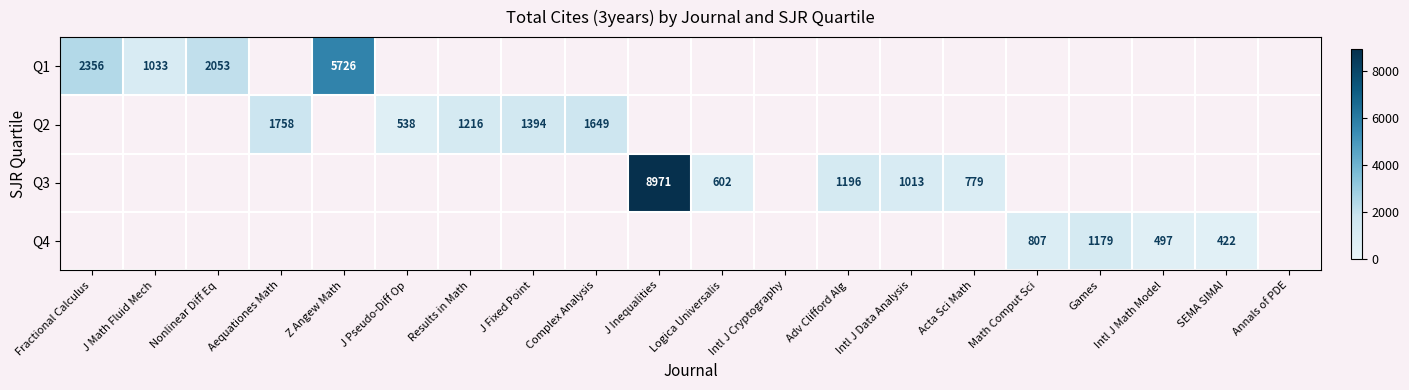

True or false: Q2 has a value of 1394 at J Fixed Point.

True